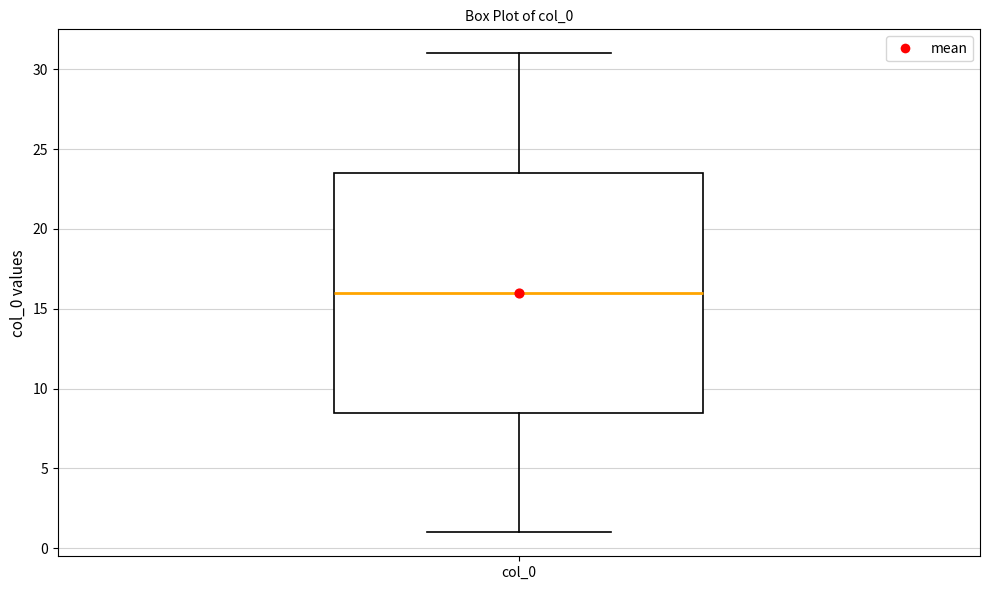

Read this box plot against the y-axis: the position of the median line, the range covered by the box, and the ends of both whiskers. The values are not printed on the chart, so give them approximately, as read against the axis.

median 16.0, box 8.5 to 23.5, whiskers 1.0 to 31.0